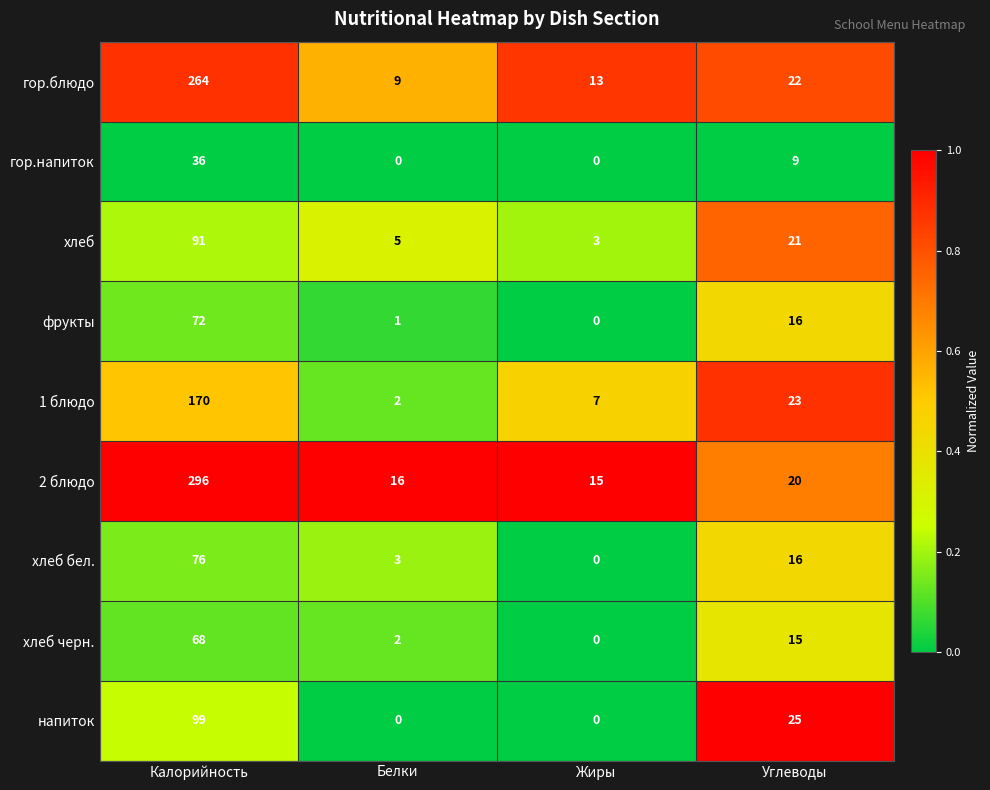

How many values in the хлеб черн. series are below 15?

2